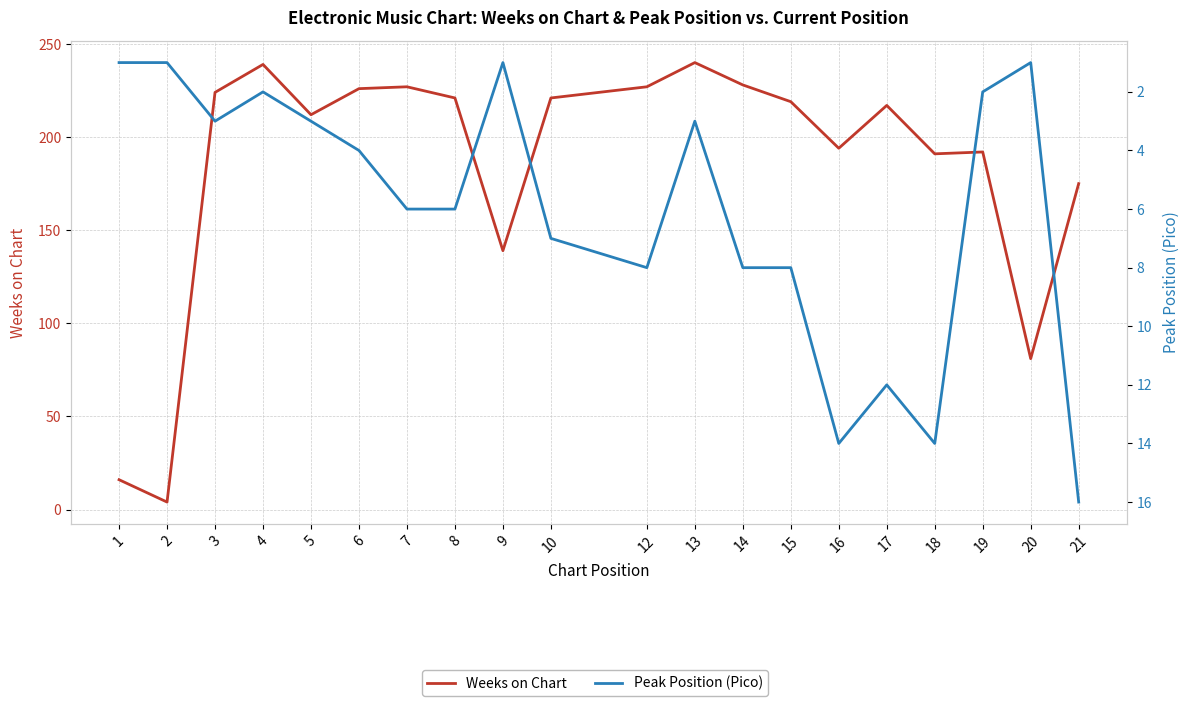

At which category does the chart reach its peak across all series?

13